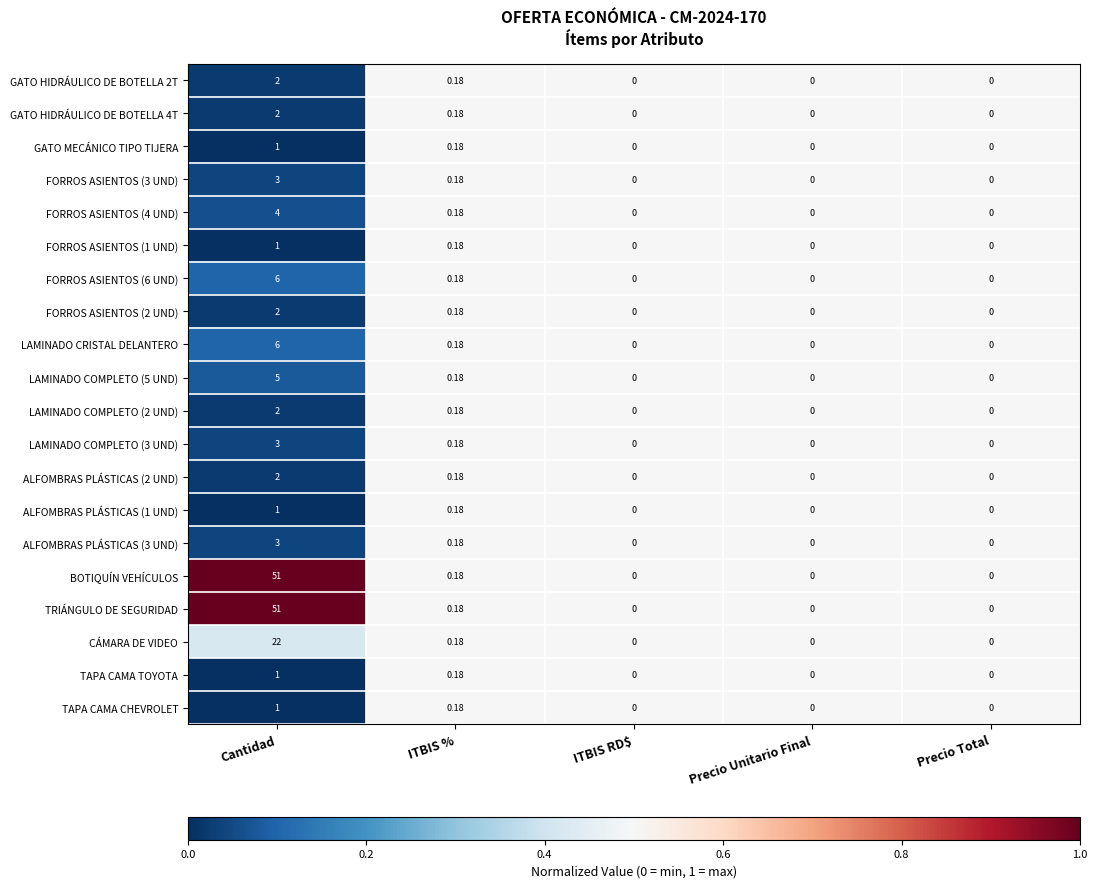

Which category has the highest value in the GATO HIDRÁULICO DE BOTELLA 2T series?

Cantidad